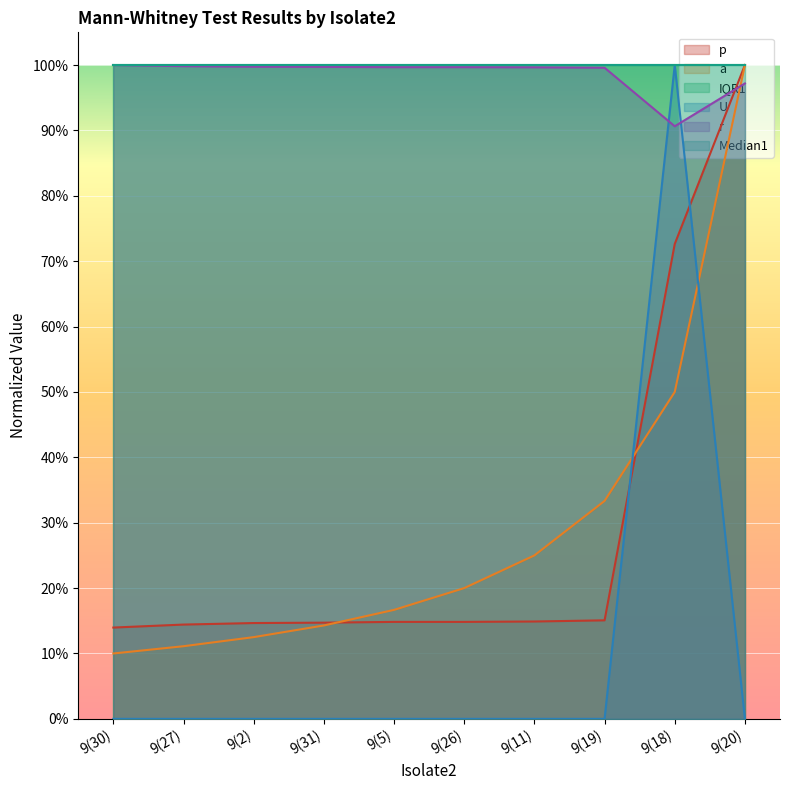

What is the value of the r point at the 1st from the left?

1.0